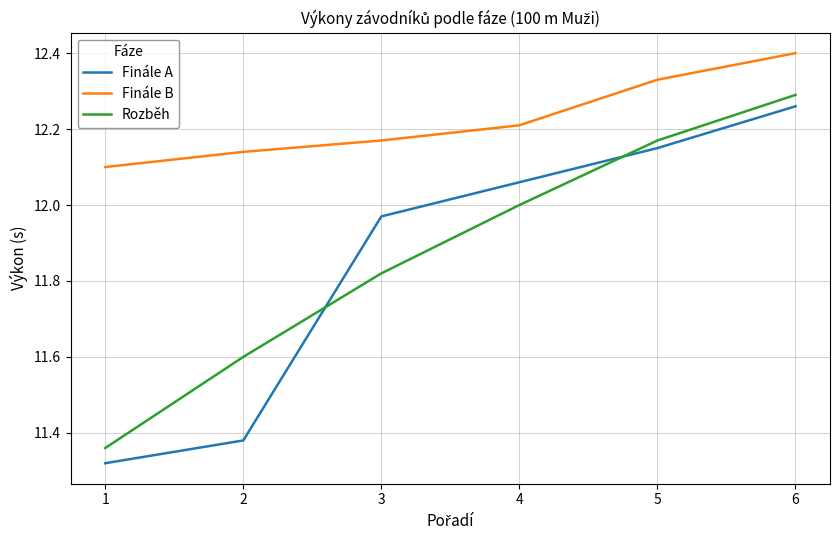

Which series has the largest range (max minus min)?

Finále A